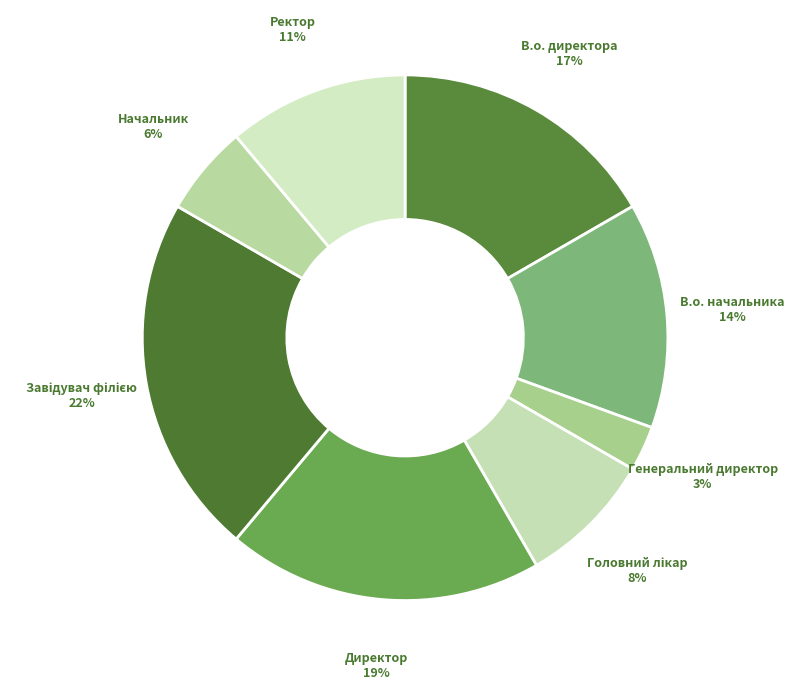

Does Генеральний директор represent more than half of the total?

No